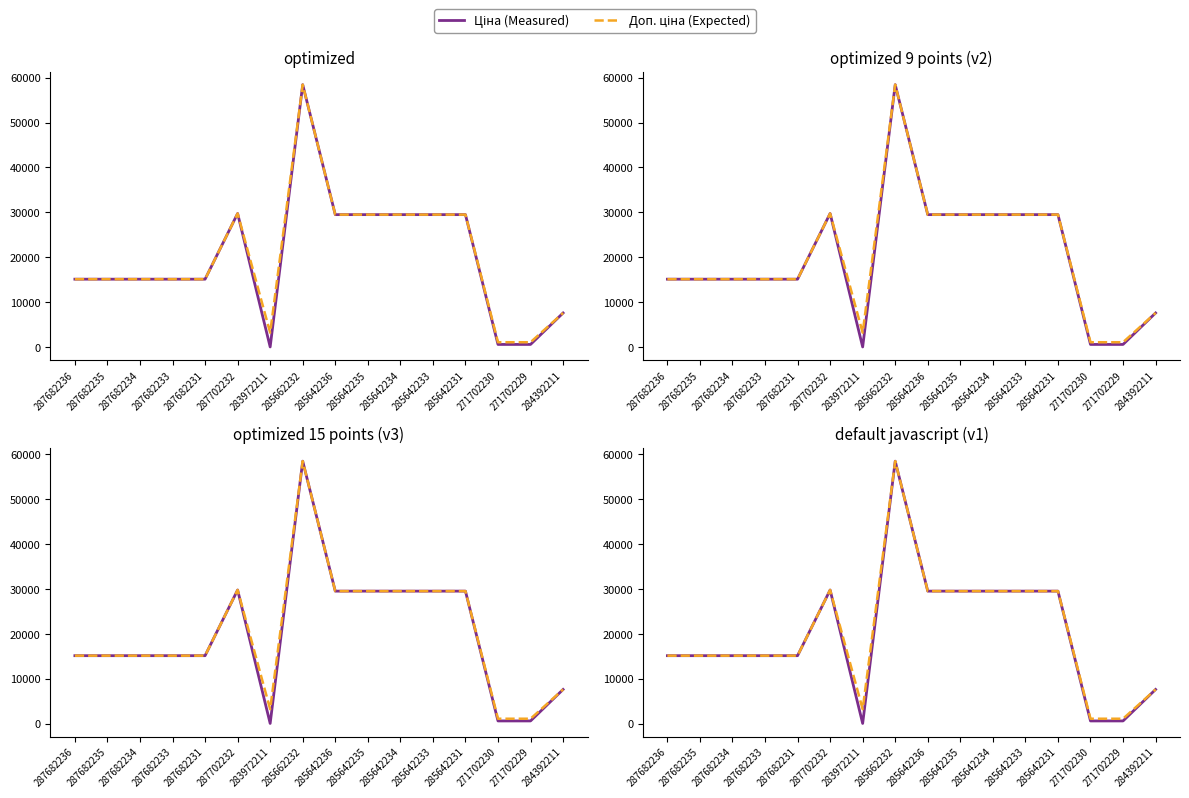

Reading left to right, extract all data points from this chart.

Ціна (Measured): 287682236=15120.0	287682235=15120.0	287682234=15120.0	287682233=15120.0	287682231=15120.0	287702232=29747.2	283972211=32.0	285662232=58426.5	285642236=29491.5	285642235=29491.5	285642234=29491.5	285642233=29491.5	285642231=29491.5	271702230=589.9	271702229=589.9	284392211=7596.5
Доп. ціна (Expected): 287682236=15120.0	287682235=15120.0	287682234=15120.0	287682233=15120.0	287682231=15120.0	287702232=29747.2	283972211=3205.0	285662232=58426.5	285642236=29491.5	285642235=29491.5	285642234=29491.5	285642233=29491.5	285642231=29491.5	271702230=1081.7	271702229=1081.7	284392211=7596.5